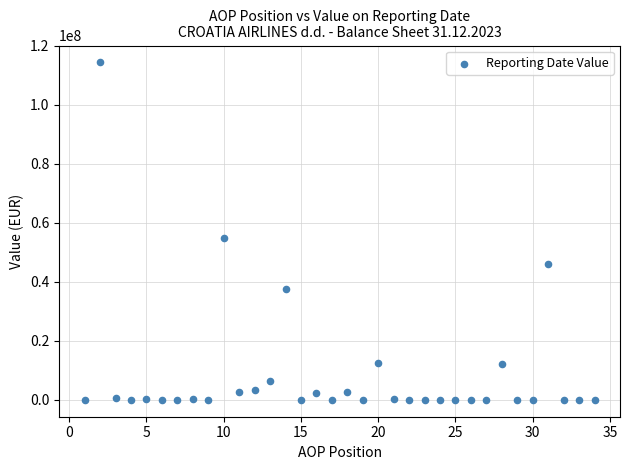

What Y value in the scatter plot is closest to 57157815?

54844182